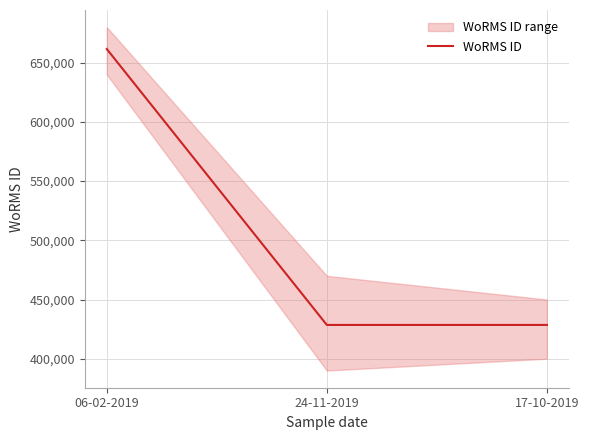

How many data points are above 428522?

1